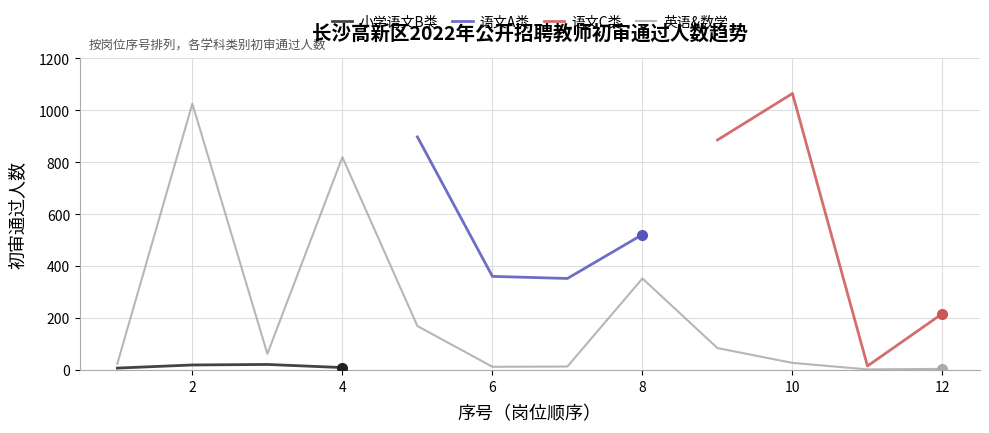

How many interior local peaks does the 小学语文B类 series have?

1